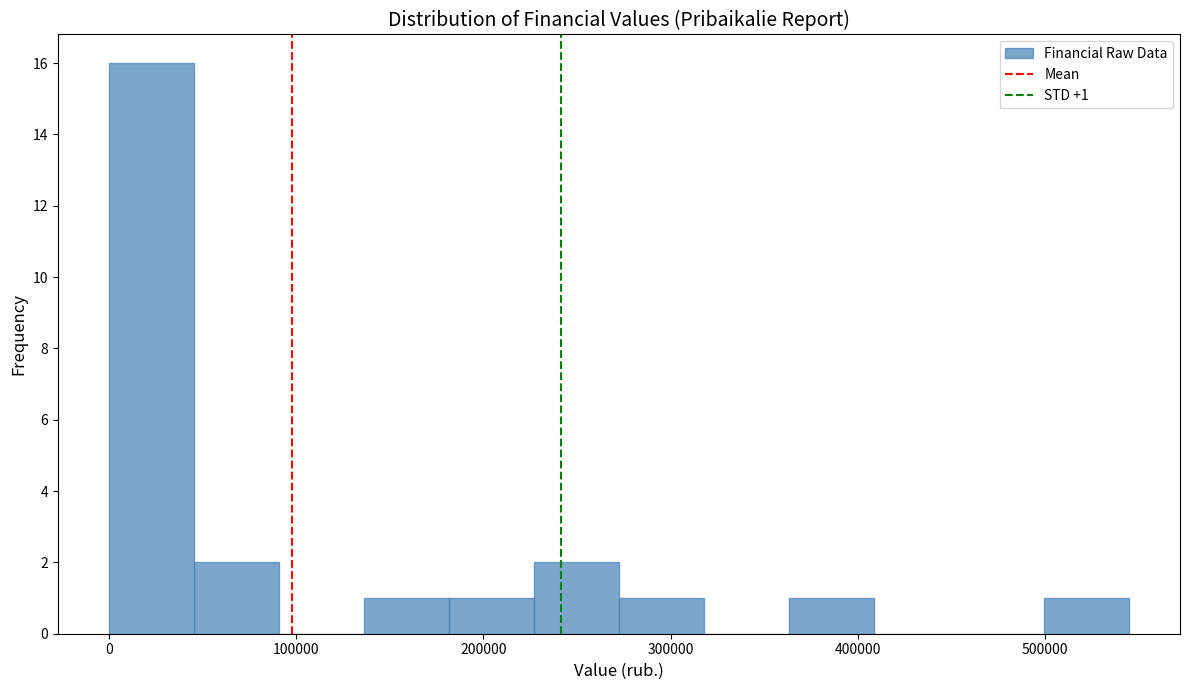

Which range on the x-axis has the tallest bar?

0 to 50000